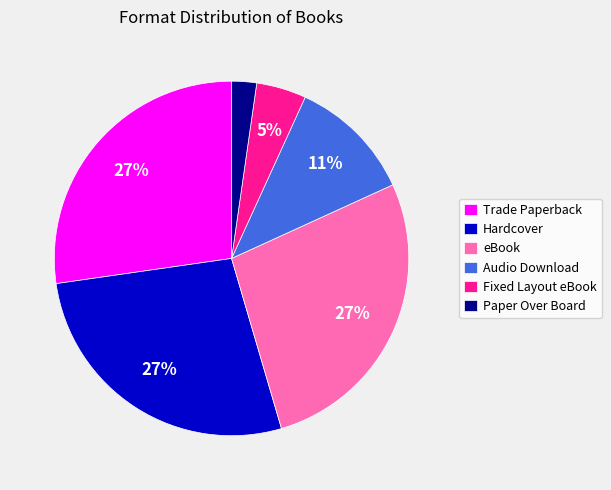

Which category has the smallest portion of the pie?

Paper Over Board